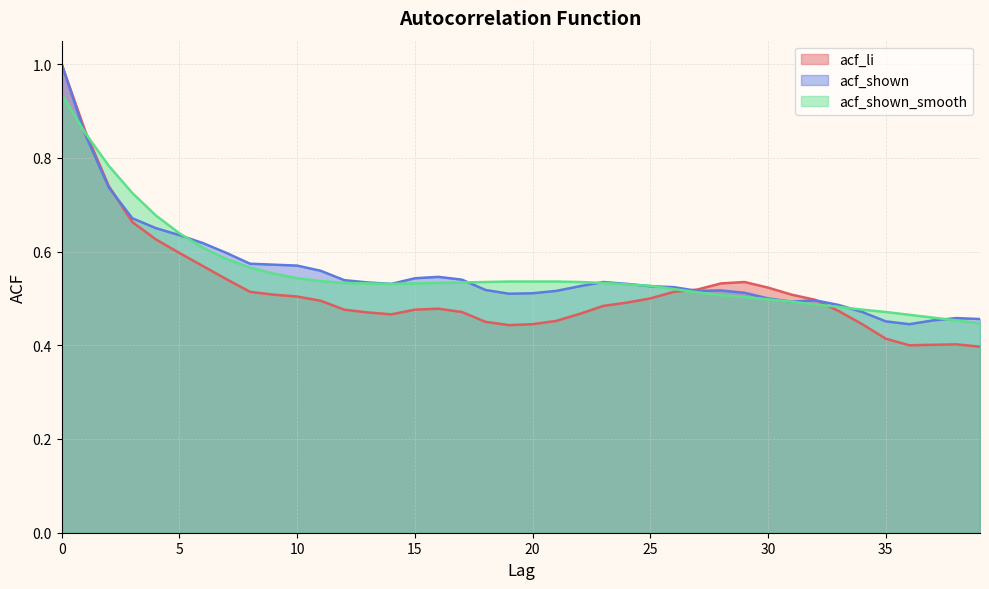

True or false: acf_li has more than 0 points higher than both neighbors.

True